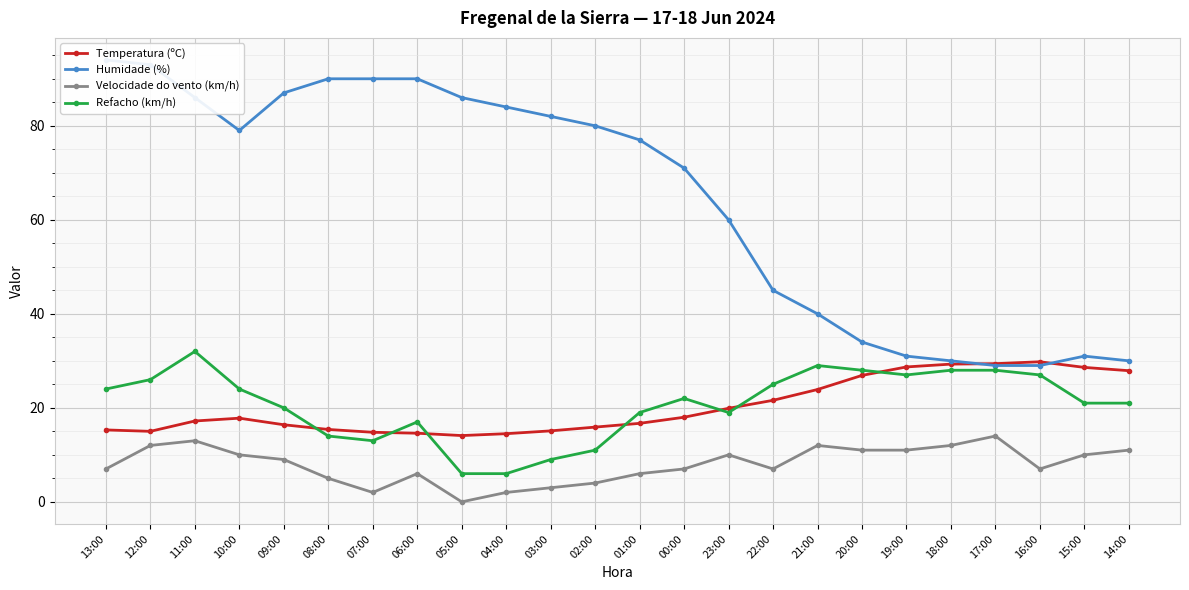

Where does the Temperatura (ºC) series first go above 17?

11:00